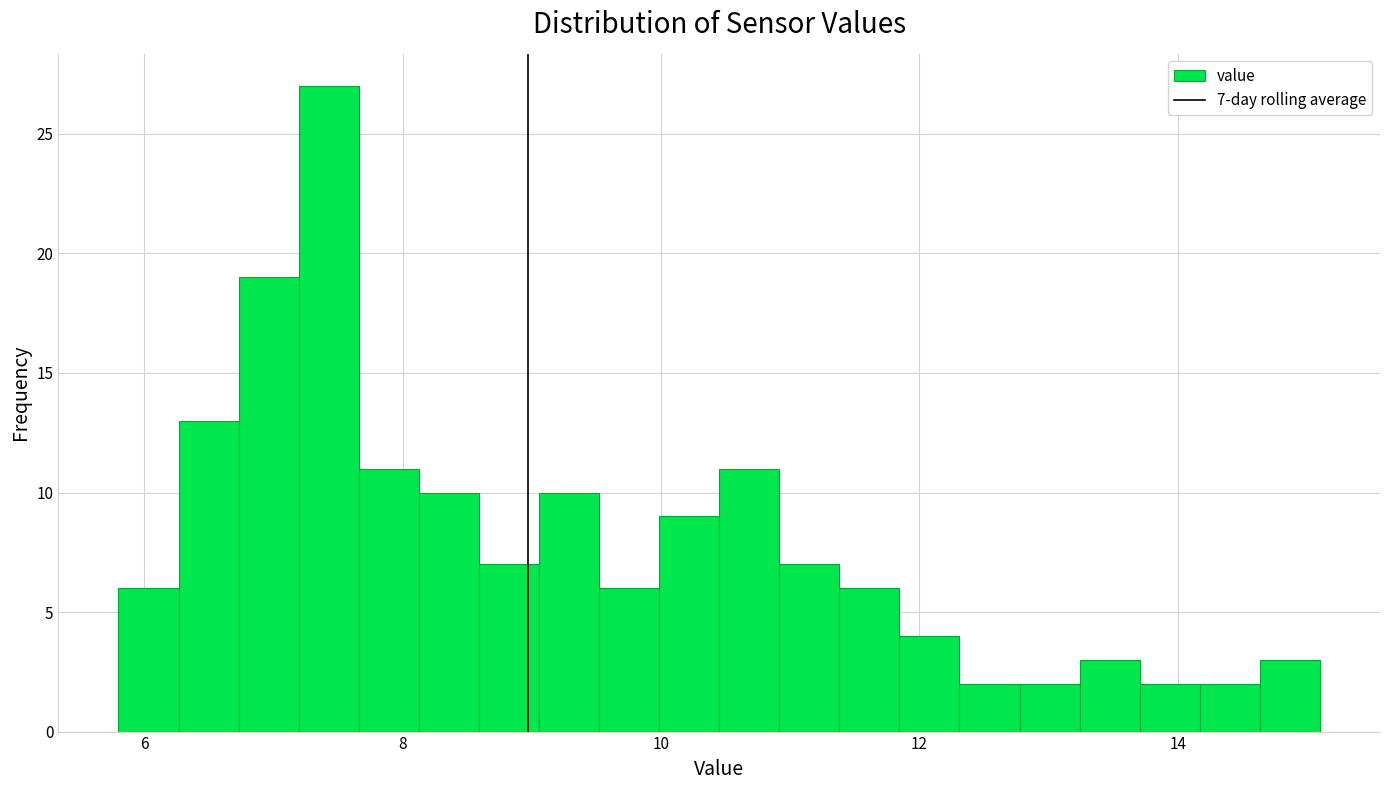

Around what value on the x-axis is the tallest bar? Give the approximate position of its centre, as read against the axis.

7.4